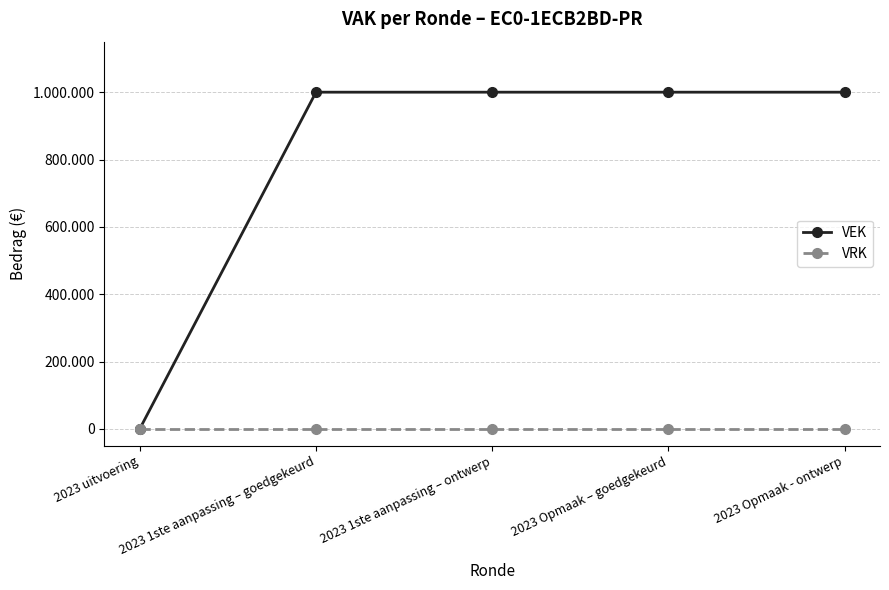

What is the total value across all series at 2023 1ste aanpassing – goedgekeurd?

1000000